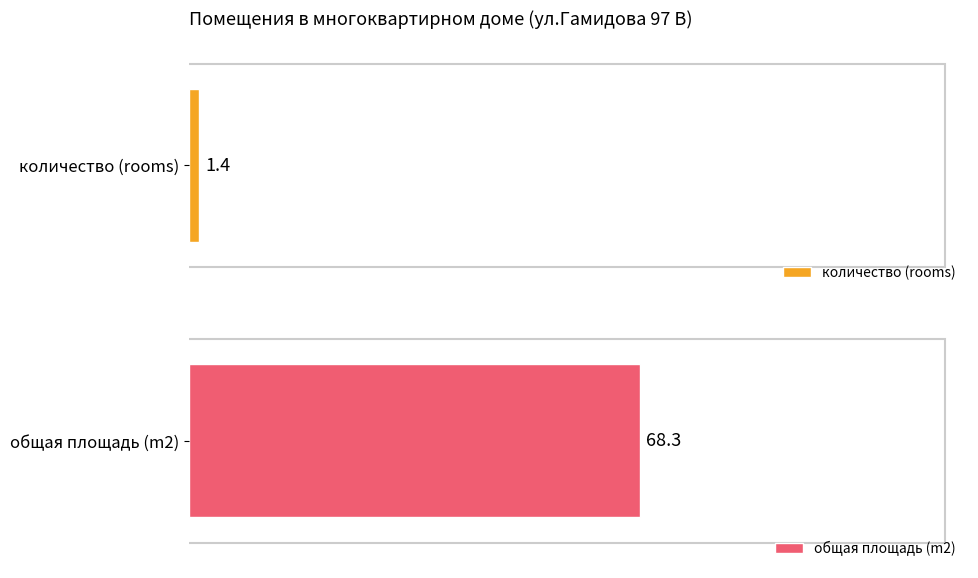

True or false: общая площадь (m2) has a value of 18.4 at 8.

False